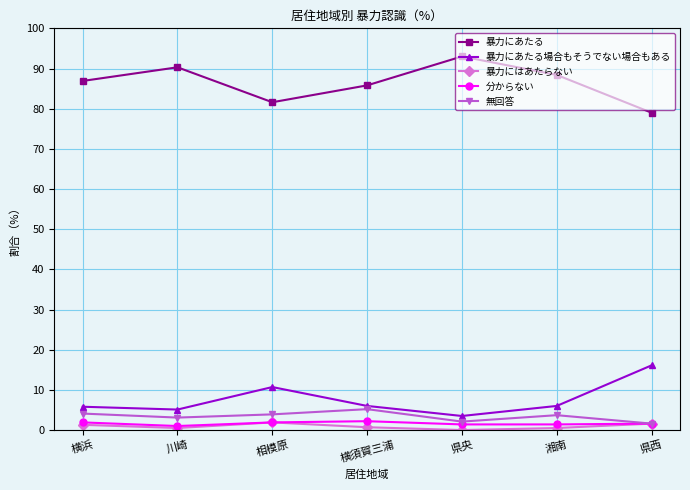

What is the difference between the second highest and second lowest values in the 無回答 series?

2.0